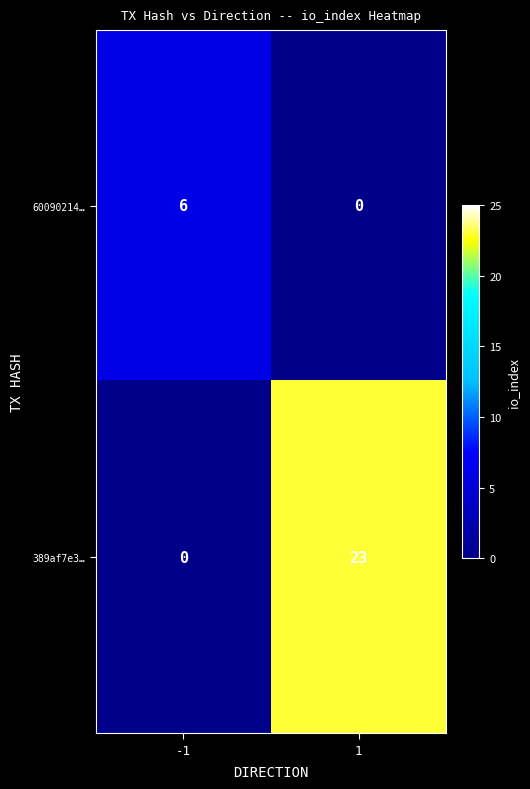

What is the greatest value displayed?

23